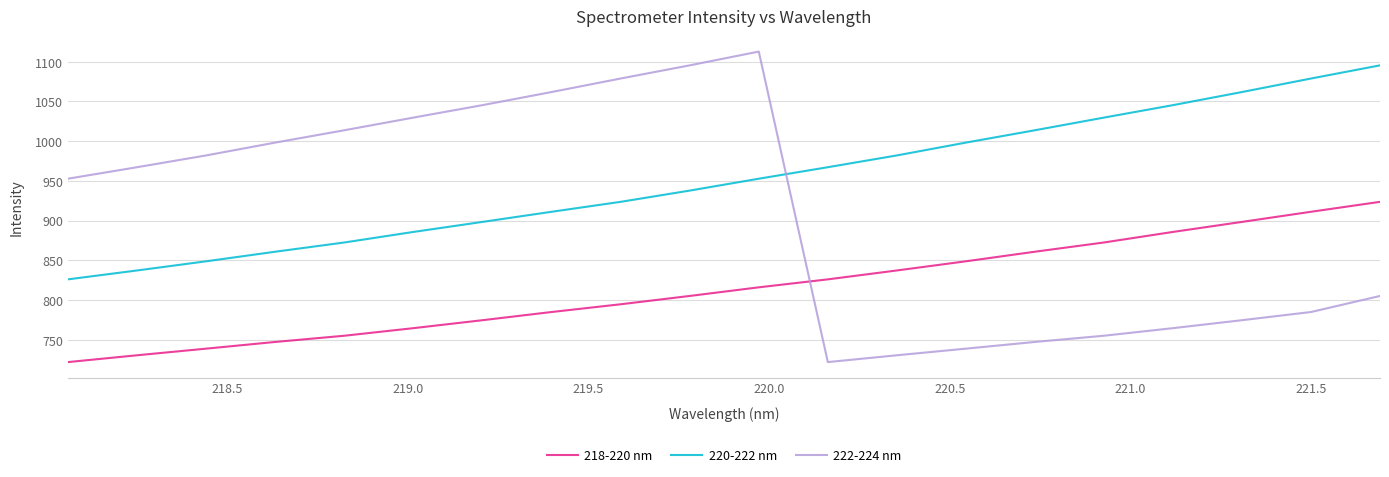

How many lines are shown in the chart?

3